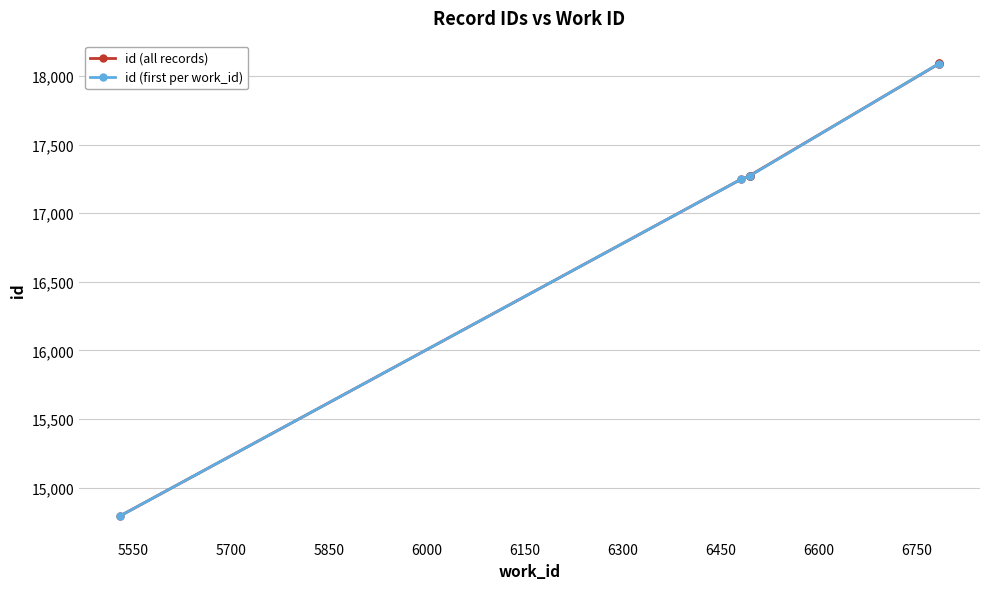

What is the value of the 2nd point from the left?

17248